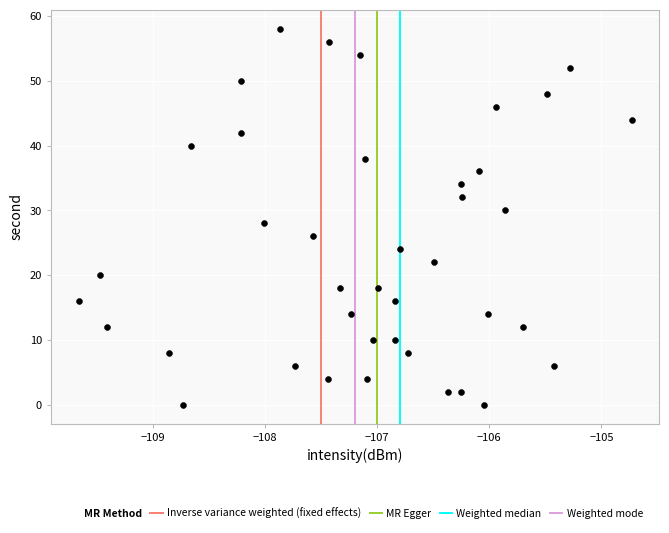

What is the range of Y values (max minus min)?

58